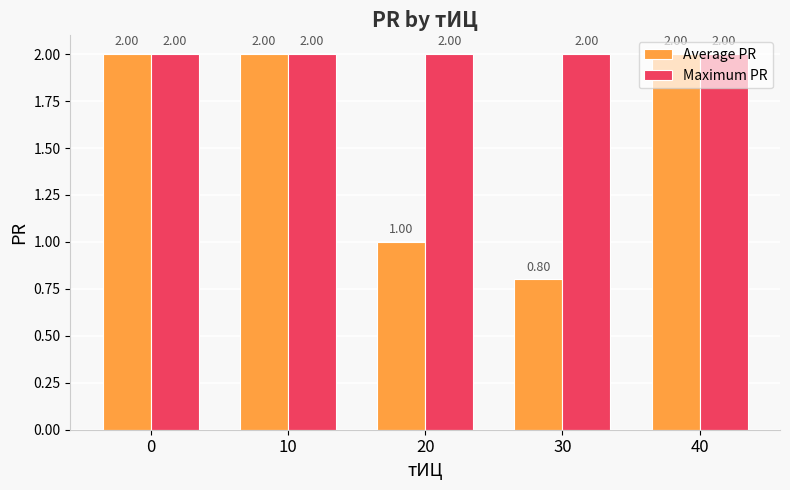

Reading right to left, what are all the values shown in this chart?

Average PR: 40=2.0	30=0.8	20=1.0	10=2.0	0=2.0
Maximum PR: 40=2.0	30=2.0	20=2.0	10=2.0	0=2.0